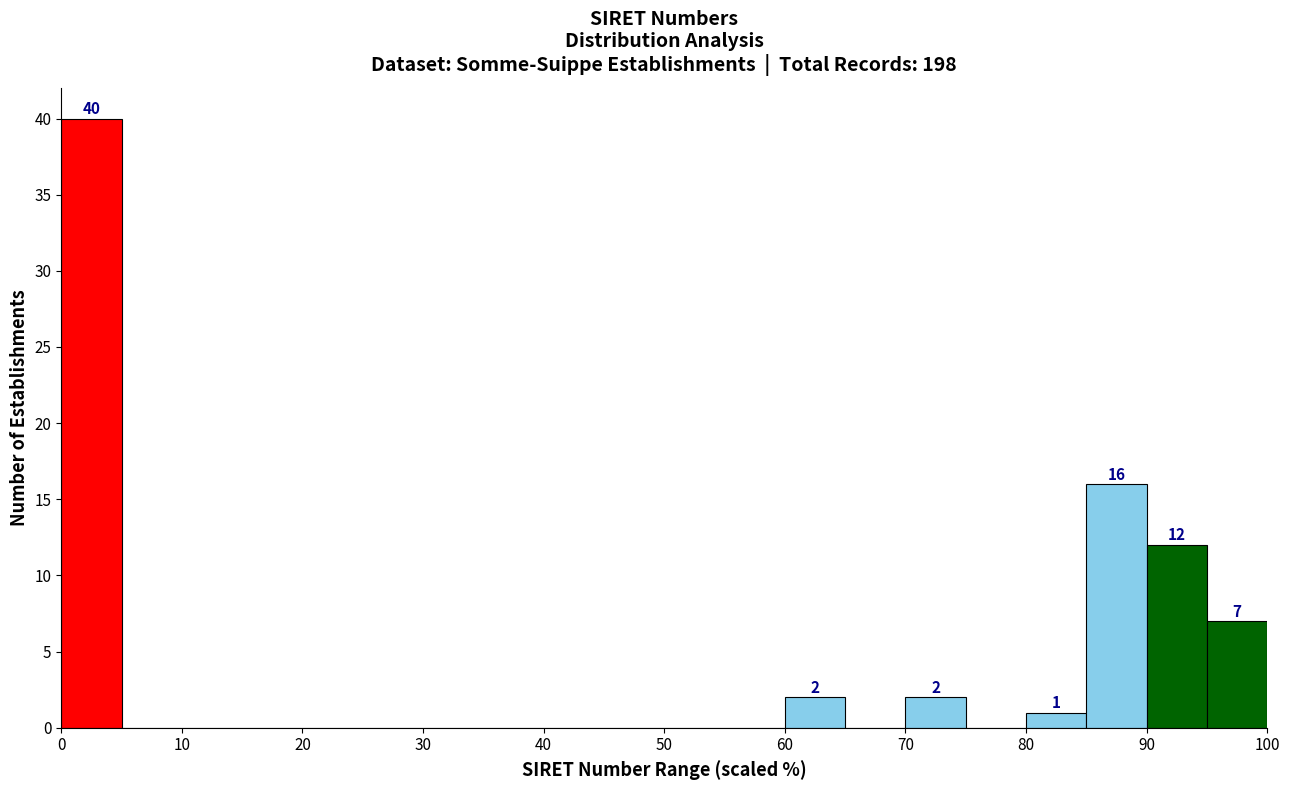

Which range on the x-axis has the tallest bar?

0 to 5